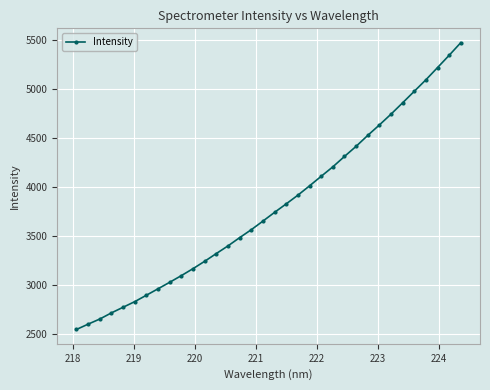

What is the minimum value shown in the chart?

2546.7